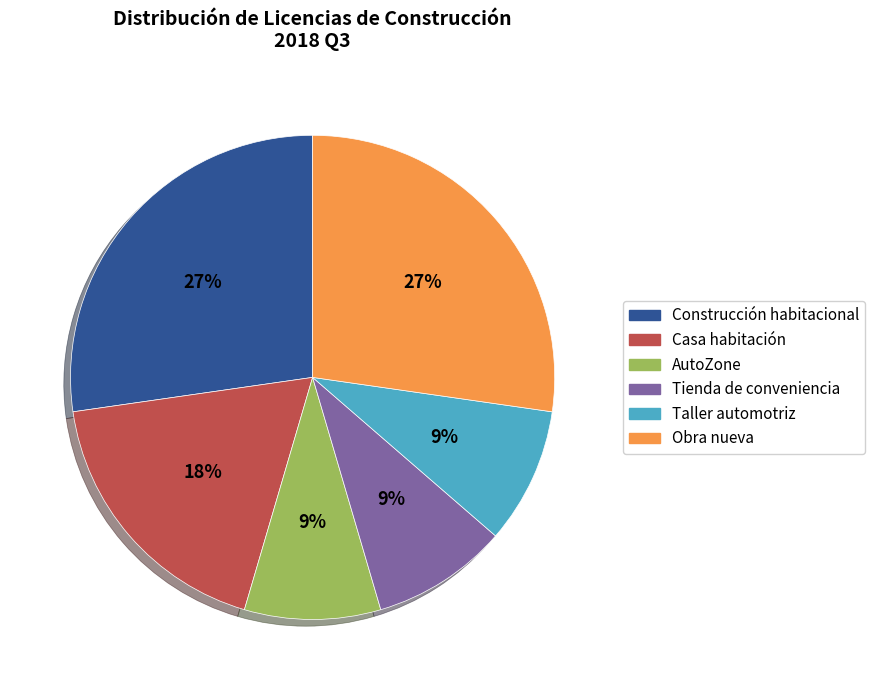

What is the ratio of the value at AutoZone to the value at Casa habitación?

0.5